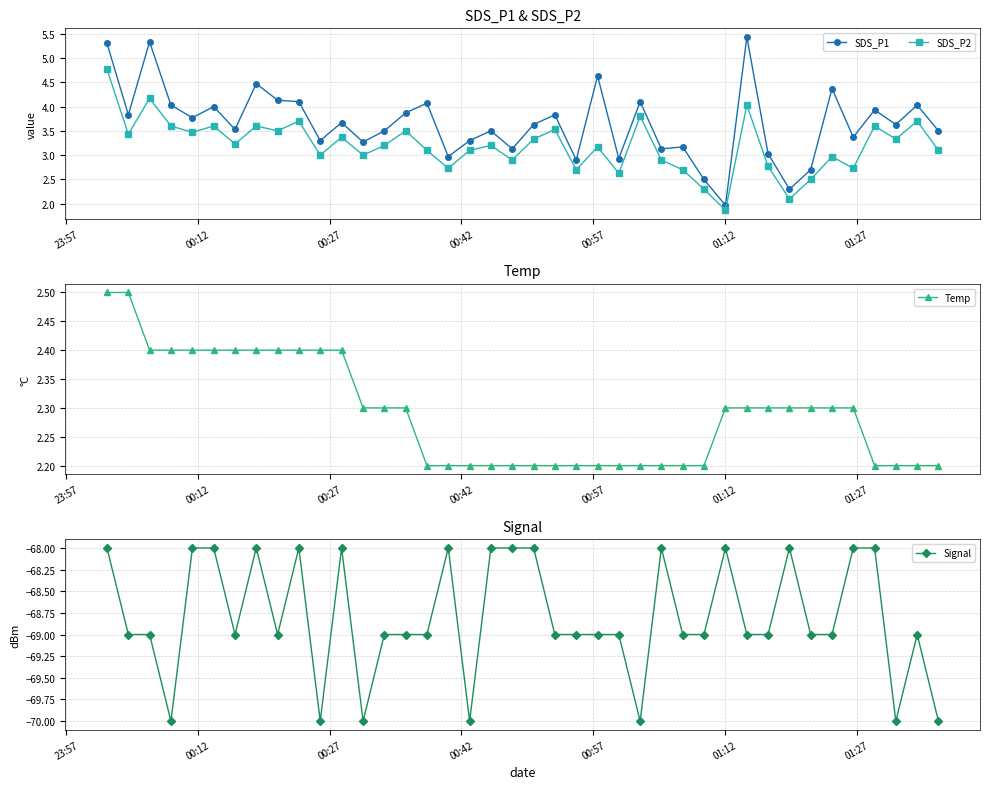

Reading left to right, transcribe all the data shown in this chart.

SDS_P1: 5.3	3.8	5.3	4.0	3.8	4.0	3.5	4.5	4.1	4.1	3.3	3.7	3.3	3.5	3.9	4.1	3.0	3.3	3.5	3.1	3.6	3.8	2.9	4.6	2.9	4.1	3.1	3.2	2.5	2.0	5.4	3.0	2.3	2.7	4.4	3.4	3.9	3.6	4.0	3.5
SDS_P2: 4.8	3.4	4.2	3.6	3.5	3.6	3.2	3.6	3.5	3.7	3.0	3.4	3.0	3.2	3.5	3.1	2.7	3.1	3.2	2.9	3.3	3.5	2.7	3.2	2.6	3.8	2.9	2.7	2.3	1.9	4.0	2.8	2.1	2.5	3.0	2.7	3.6	3.3	3.7	3.1
Temp: 2.5	2.5	2.4	2.4	2.4	2.4	2.4	2.4	2.4	2.4	2.4	2.4	2.3	2.3	2.3	2.2	2.2	2.2	2.2	2.2	2.2	2.2	2.2	2.2	2.2	2.2	2.2	2.2	2.2	2.3	2.3	2.3	2.3	2.3	2.3	2.3	2.2	2.2	2.2	2.2
Signal: -68.0	-69.0	-69.0	-70.0	-68.0	-68.0	-69.0	-68.0	-69.0	-68.0	-70.0	-68.0	-70.0	-69.0	-69.0	-69.0	-68.0	-70.0	-68.0	-68.0	-68.0	-69.0	-69.0	-69.0	-69.0	-70.0	-68.0	-69.0	-69.0	-68.0	-69.0	-69.0	-68.0	-69.0	-69.0	-68.0	-68.0	-70.0	-69.0	-70.0